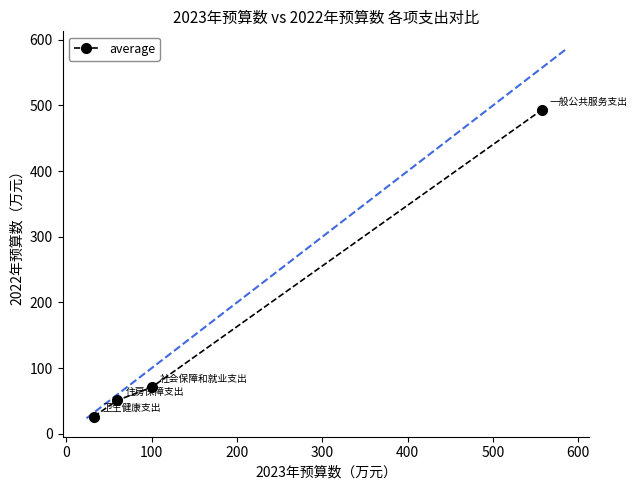

What is the maximum value shown in the chart?

493.0